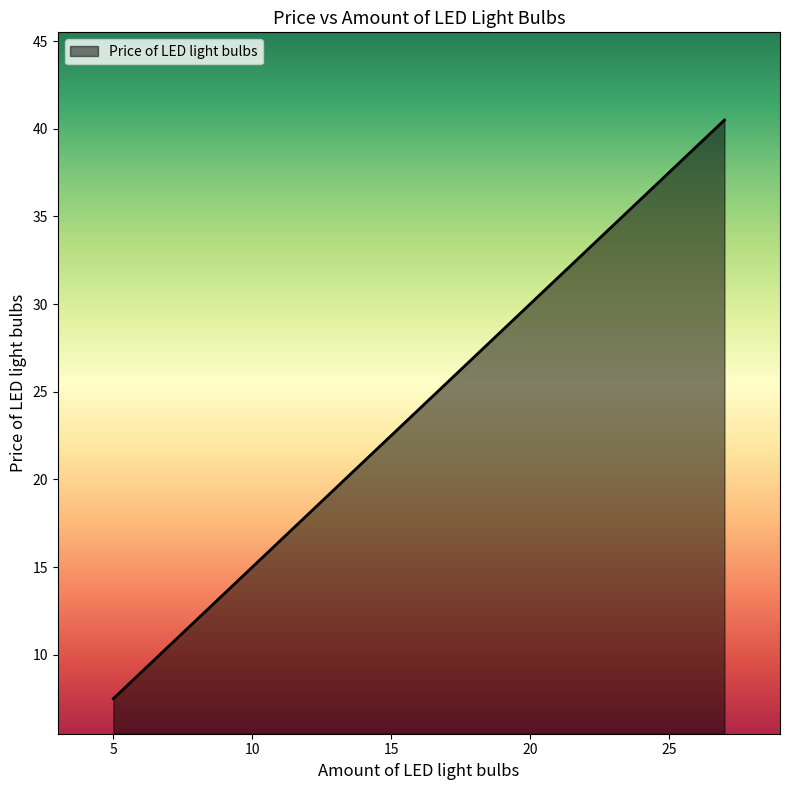

Reading left to right, what are all the values shown in this chart?

5=7.5	5=7.5	6=9.0	11=16.5	27=40.5